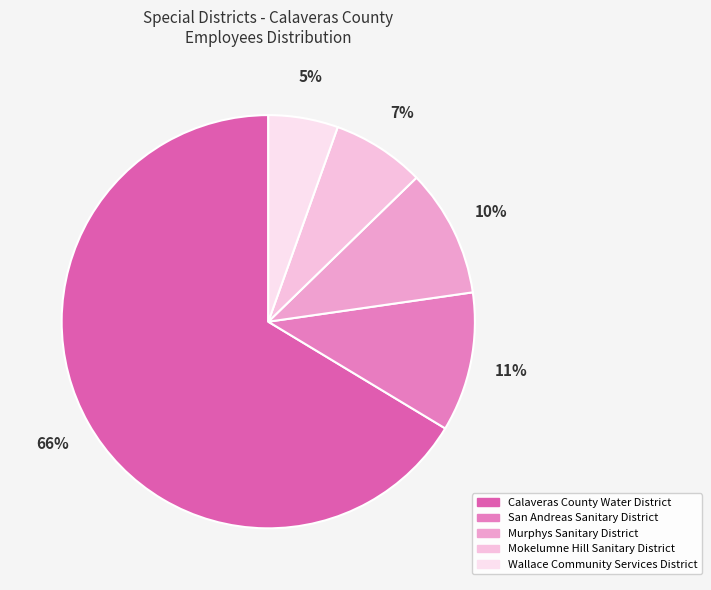

Combined, do San Andreas Sanitary District and Calaveras County Water District account for over 50%?

Yes